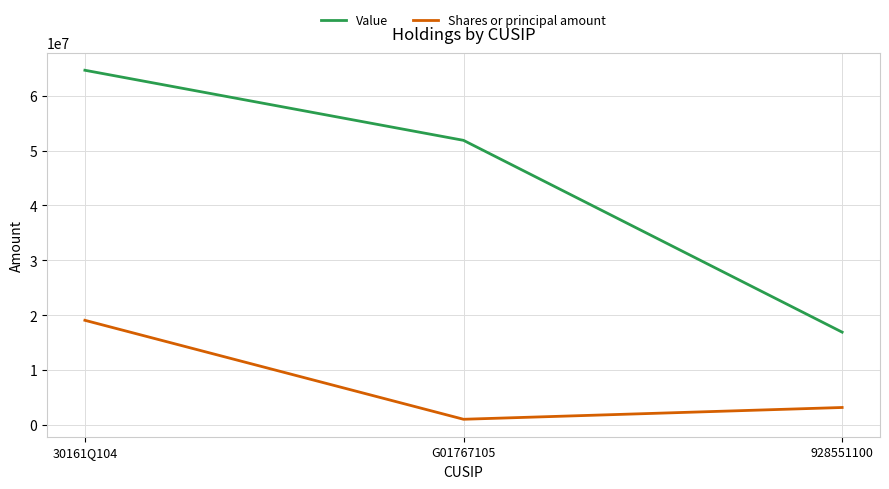

What is the minimum value for Value?

16910000